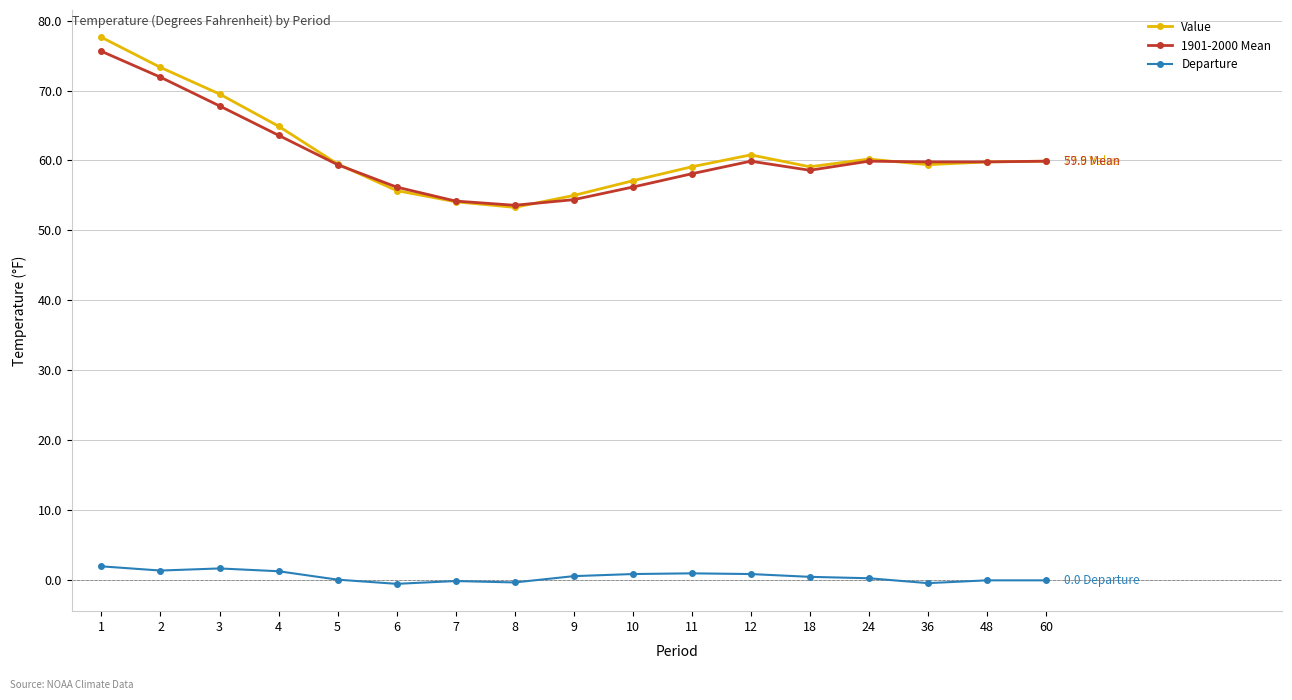

What is the minimum value shown in the chart?

-0.5